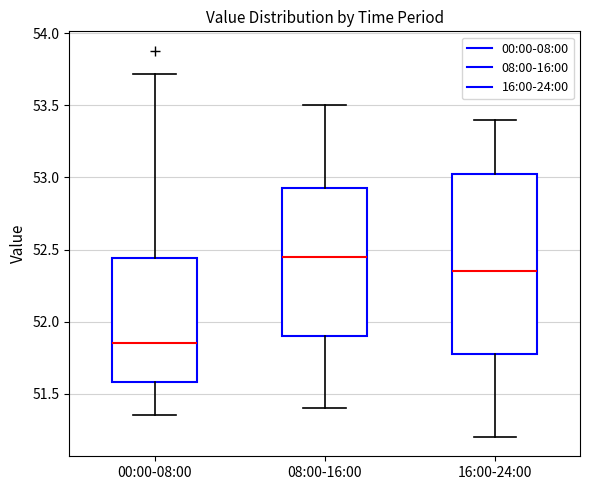

Which box is the tallest, from its lower edge to its upper edge?

16:00-24:00